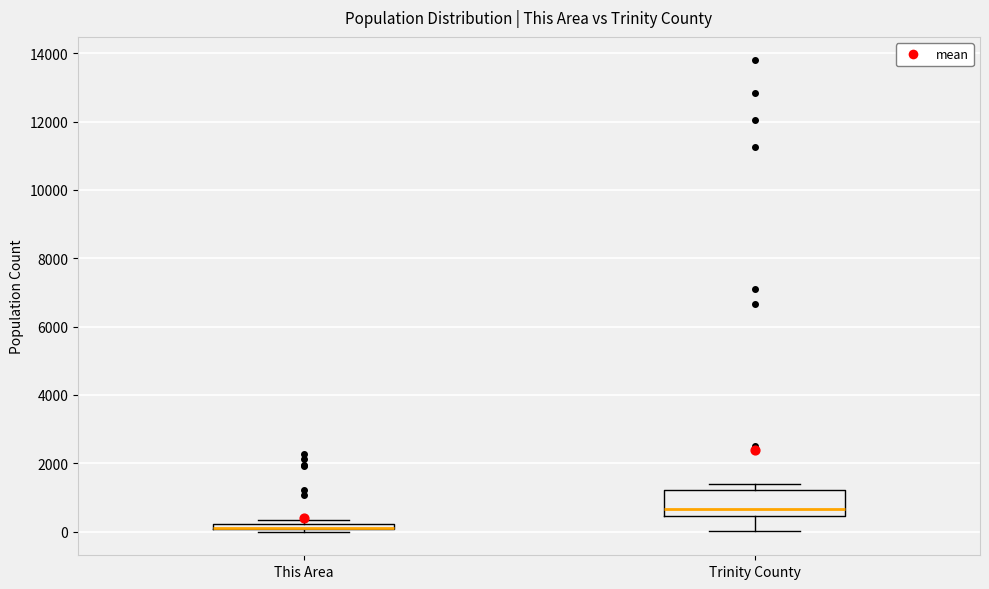

Comparing the boxes themselves (not the whiskers), which one is the tallest?

Trinity County